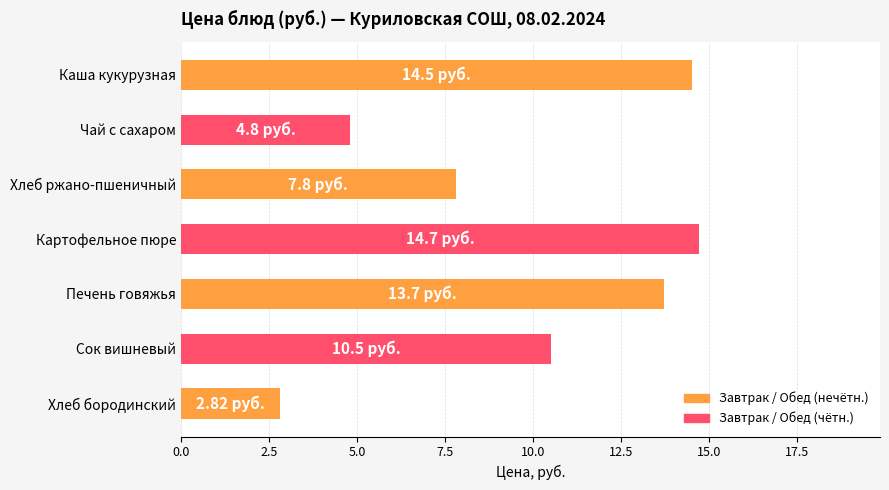

What is the average value?

9.8